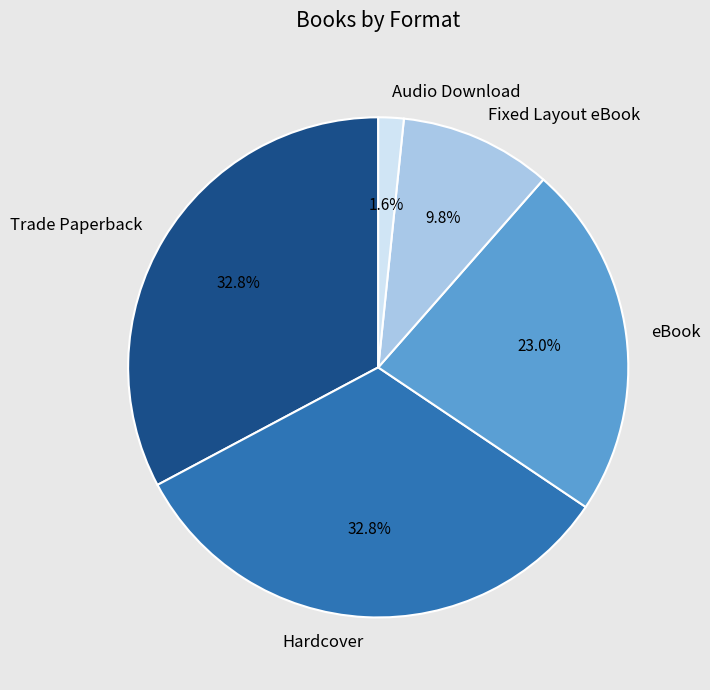

What is the total percentage of Fixed Layout eBook and eBook?

32.8%